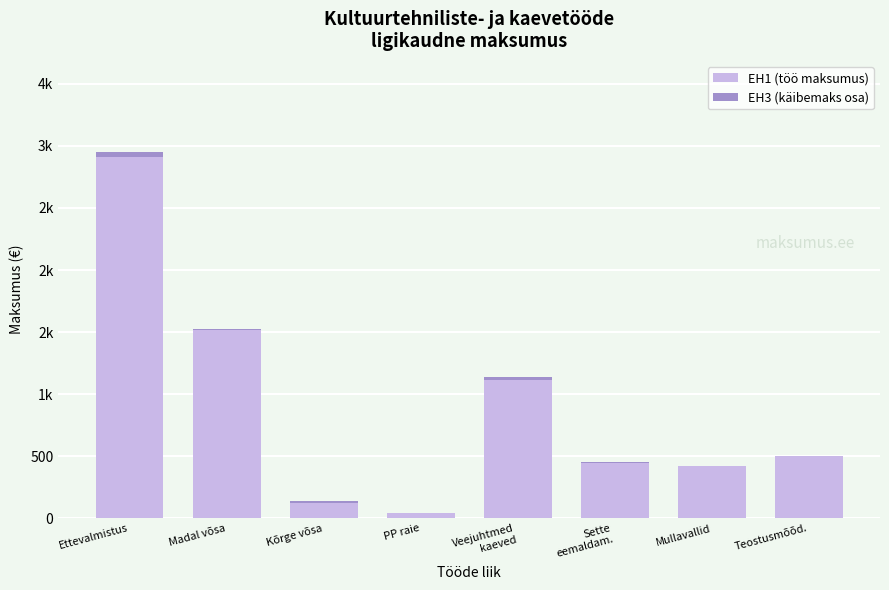

Does the chart contain stacked bars?

Yes